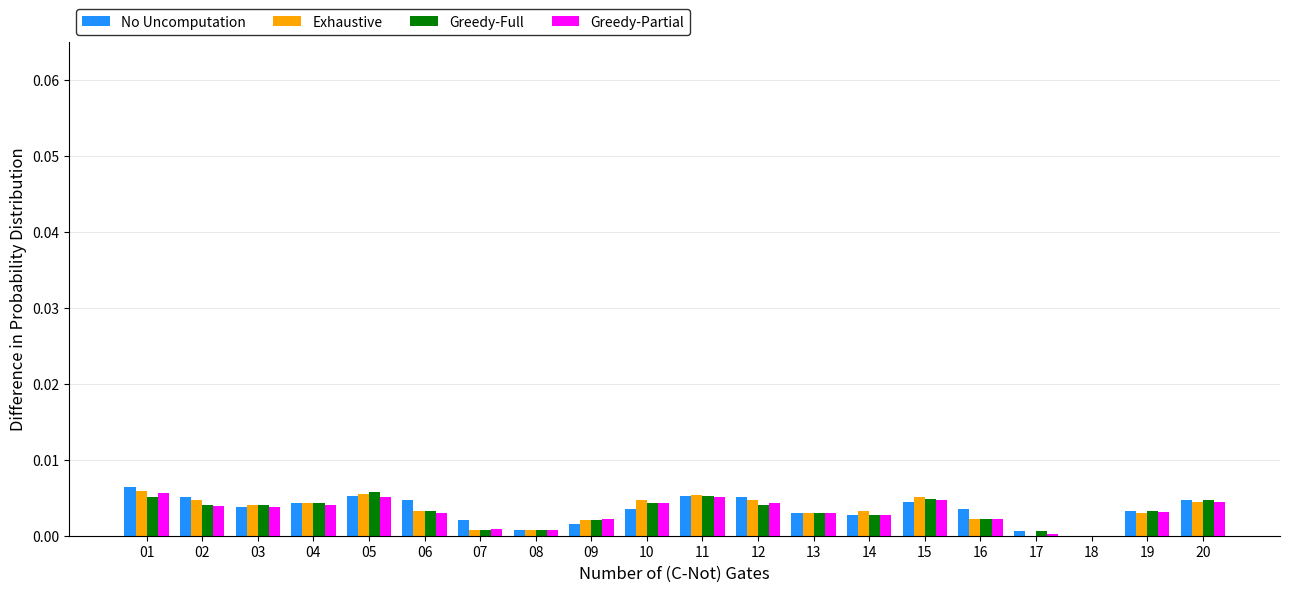

Is the value of Exhaustive at 07 greater than the value of No Uncomputation at 16?

No